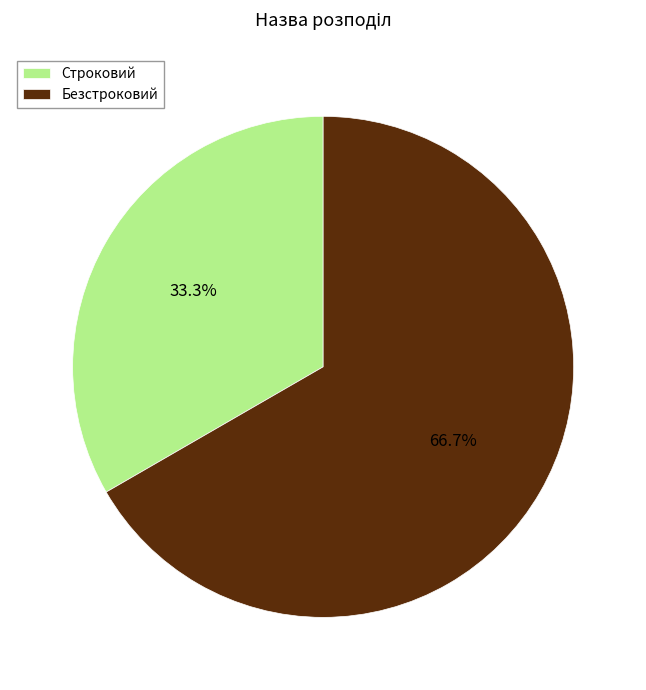

Is it true that Строковий is 33% of the pie?

True